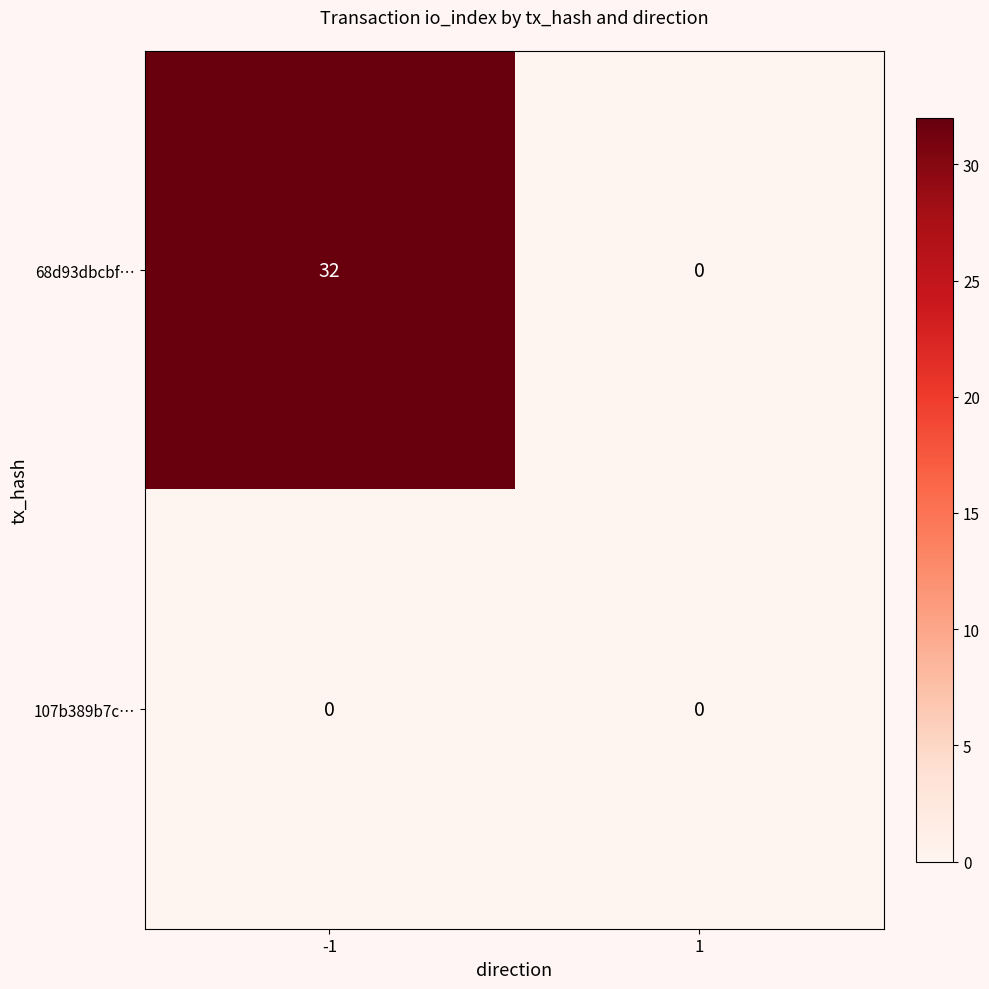

What is the sum of all 68d93dbcbf… values?

32